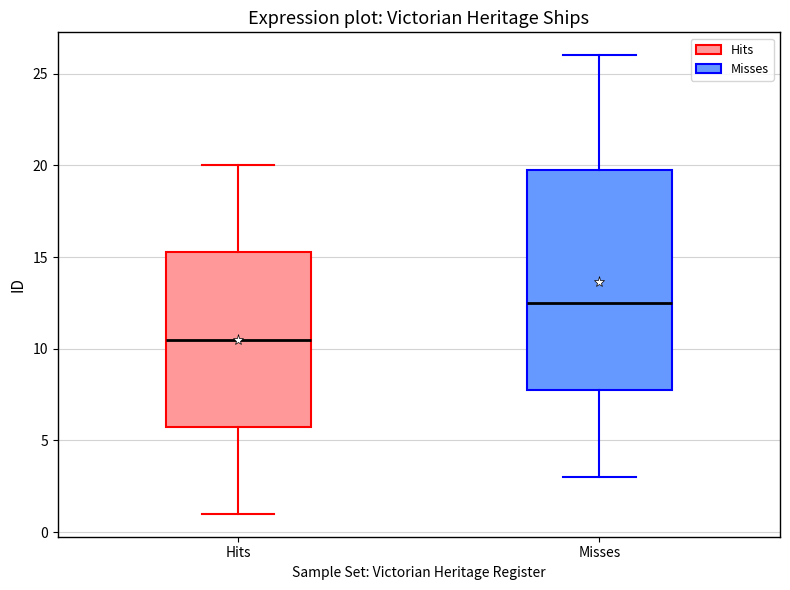

Which box is the tallest, from its lower edge to its upper edge?

Misses